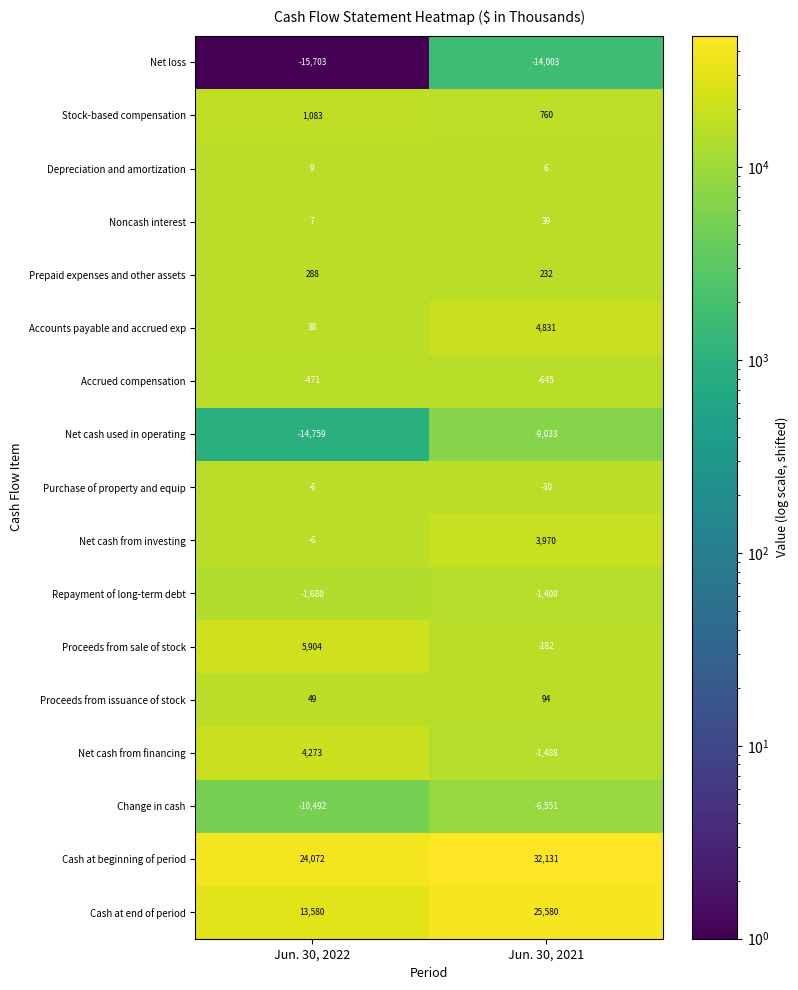

At Jun. 30, 2021, list the series in order from largest to smallest.

Cash at beginning of period, Cash at end of period, Accounts payable and accrued exp, Net cash from investing, Stock-based compensation, Prepaid expenses and other assets, Proceeds from issuance of stock, Noncash interest, Depreciation and amortization, Purchase of property and equip, Proceeds from sale of stock, Accrued compensation, Repayment of long-term debt, Net cash from financing, Change in cash, Net cash used in operating, Net loss